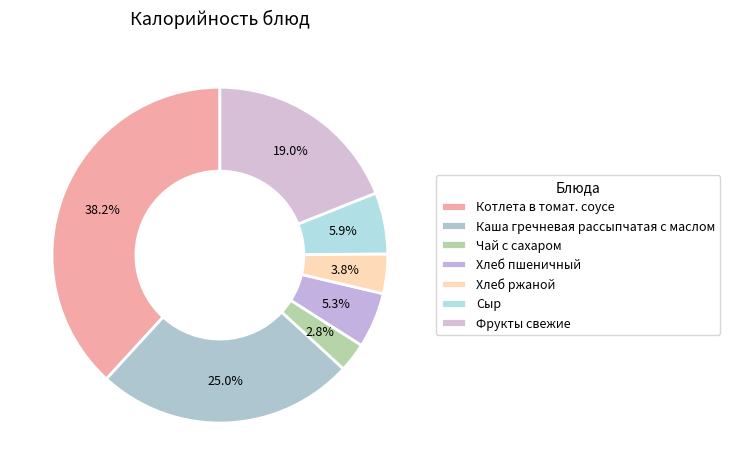

Is Хлеб ржаной the majority of the pie?

No